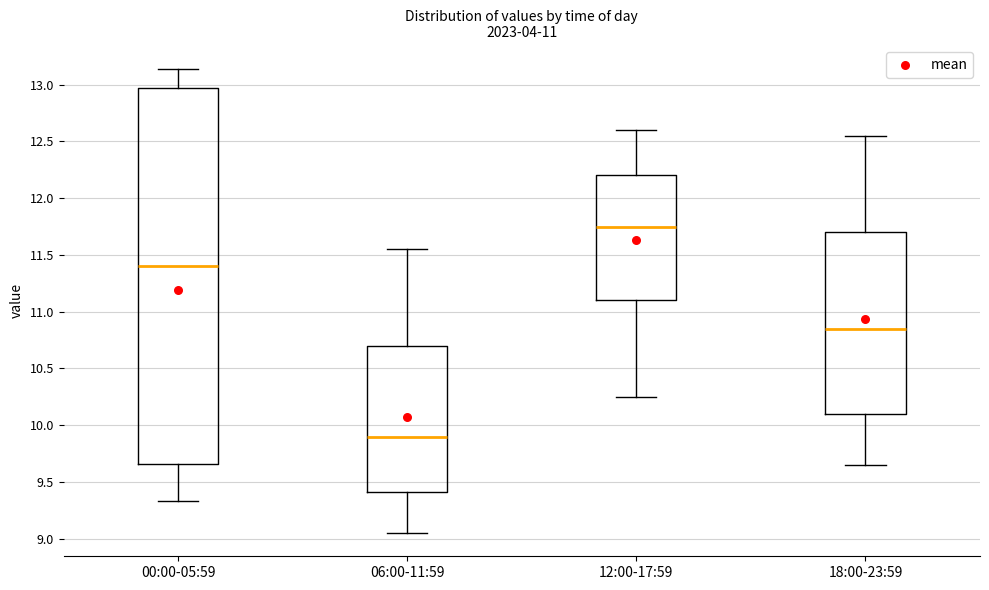

Where does the median line of the box for 18:00-23:59 sit on the y-axis? The values are not printed on the chart, so give them approximately, as read against the axis.

10.85